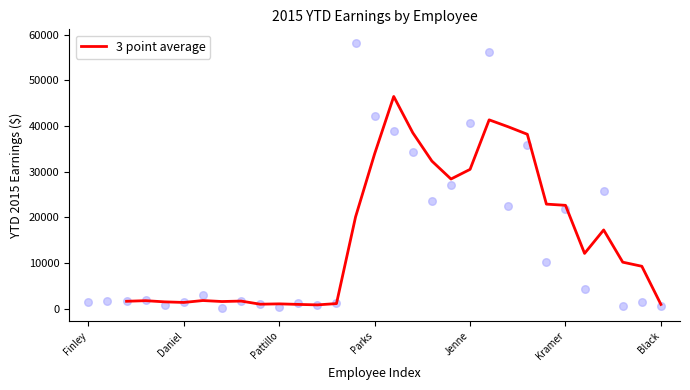

The 3 point average series shows 1385.2 at Daniel. True or false?

True